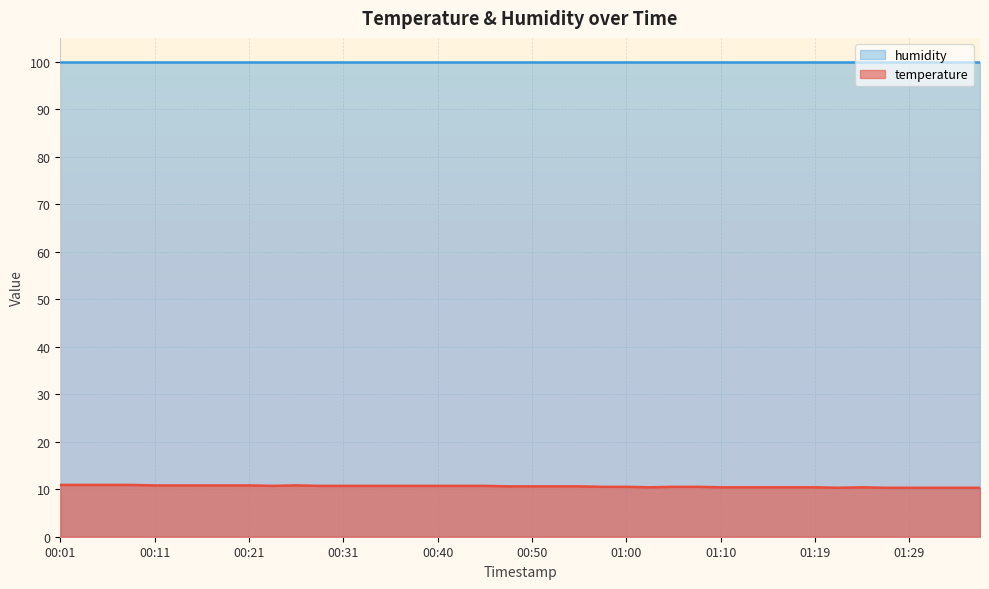

What is the average value?

10.6